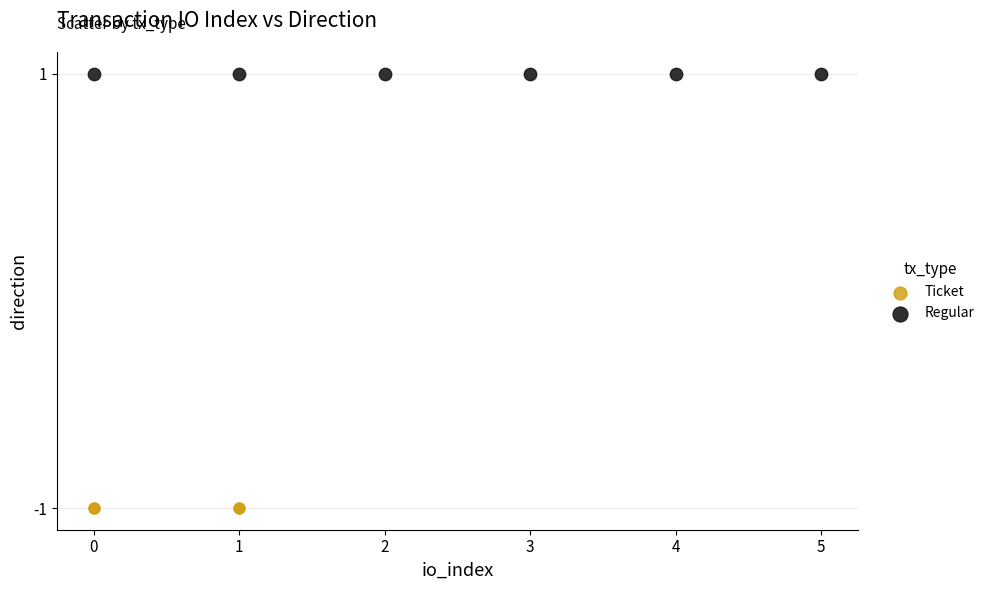

What are all the series names shown in the legend?

Ticket, Regular